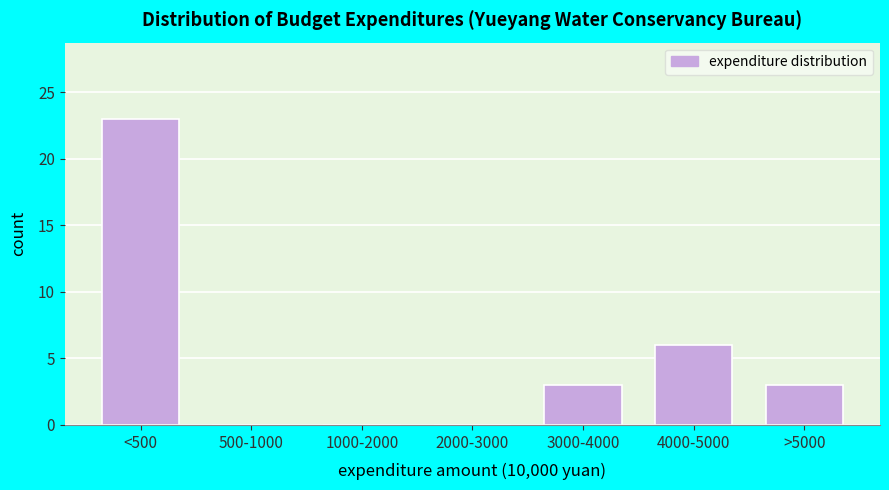

Reading left to right, transcribe all the data shown in this chart.

<500=23	500-1000=0	1000-2000=0	2000-3000=0	3000-4000=3	4000-5000=6	>5000=3